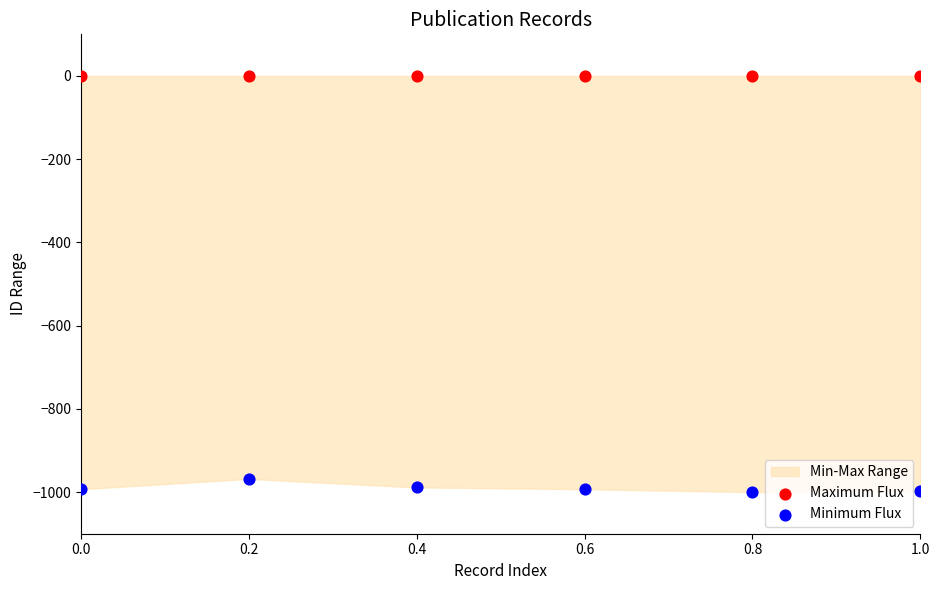

Across all series, what Y value is closest to -500?

-968.2